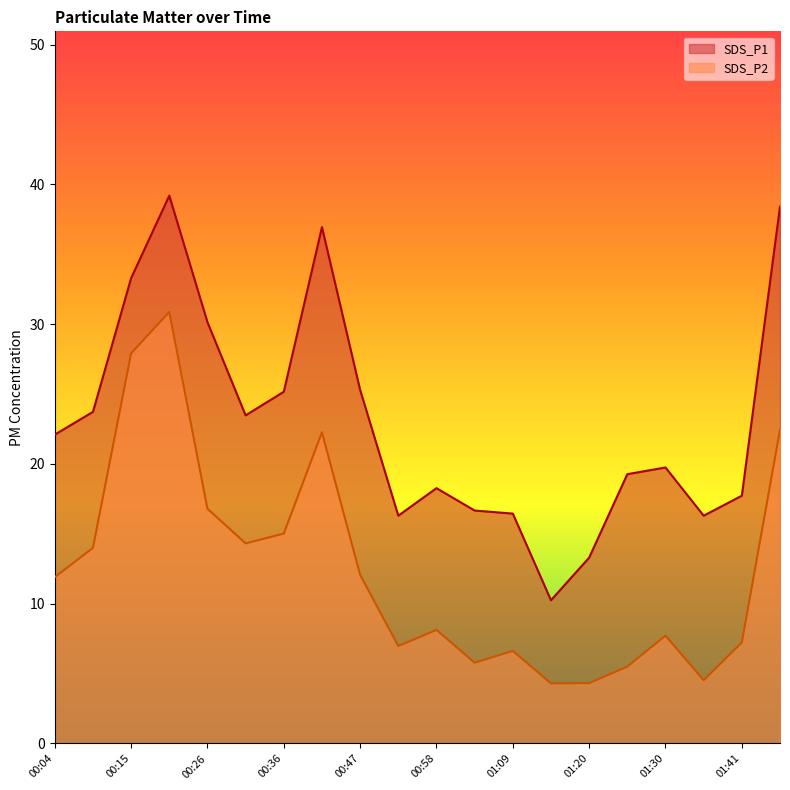

At which label does SDS_P2 first exceed 11?

00:04